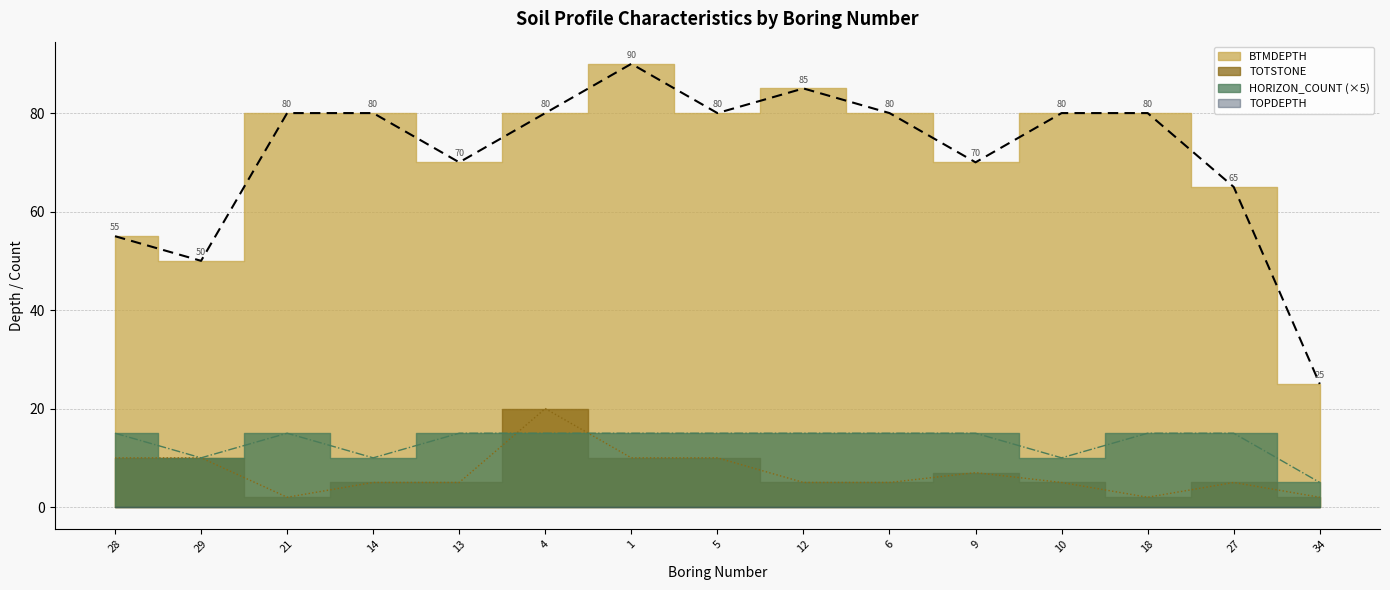

Reading left to right, extract all data points from this chart.

BTMDEPTH: 28=55	29=50	21=80	14=80	13=70	4=80	1=90	5=80	12=85	6=80	9=70	10=80	18=80	27=65	34=25
TOTSTONE: 28=10	29=10	21=2	14=5	13=5	4=20	1=10	5=10	12=5	6=5	9=7	10=5	18=2	27=5	34=2
HORIZON_COUNT: 28=15	29=10	21=15	14=10	13=15	4=15	1=15	5=15	12=15	6=15	9=15	10=10	18=15	27=15	34=5